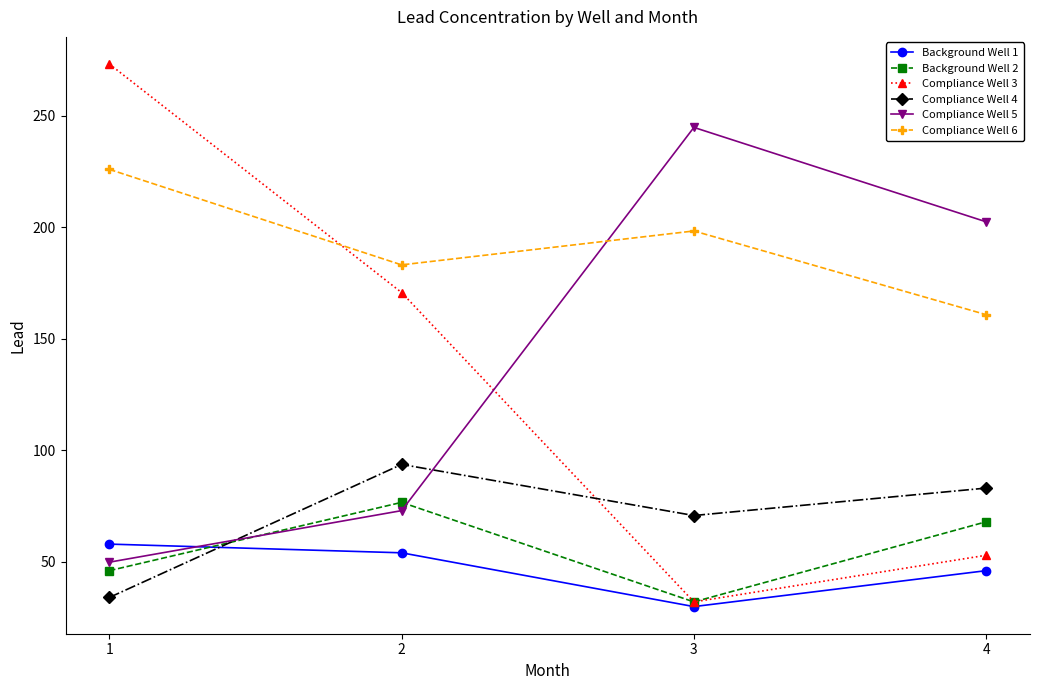

What is the difference between the second highest and second lowest values in the Background Well 2 series?

21.9